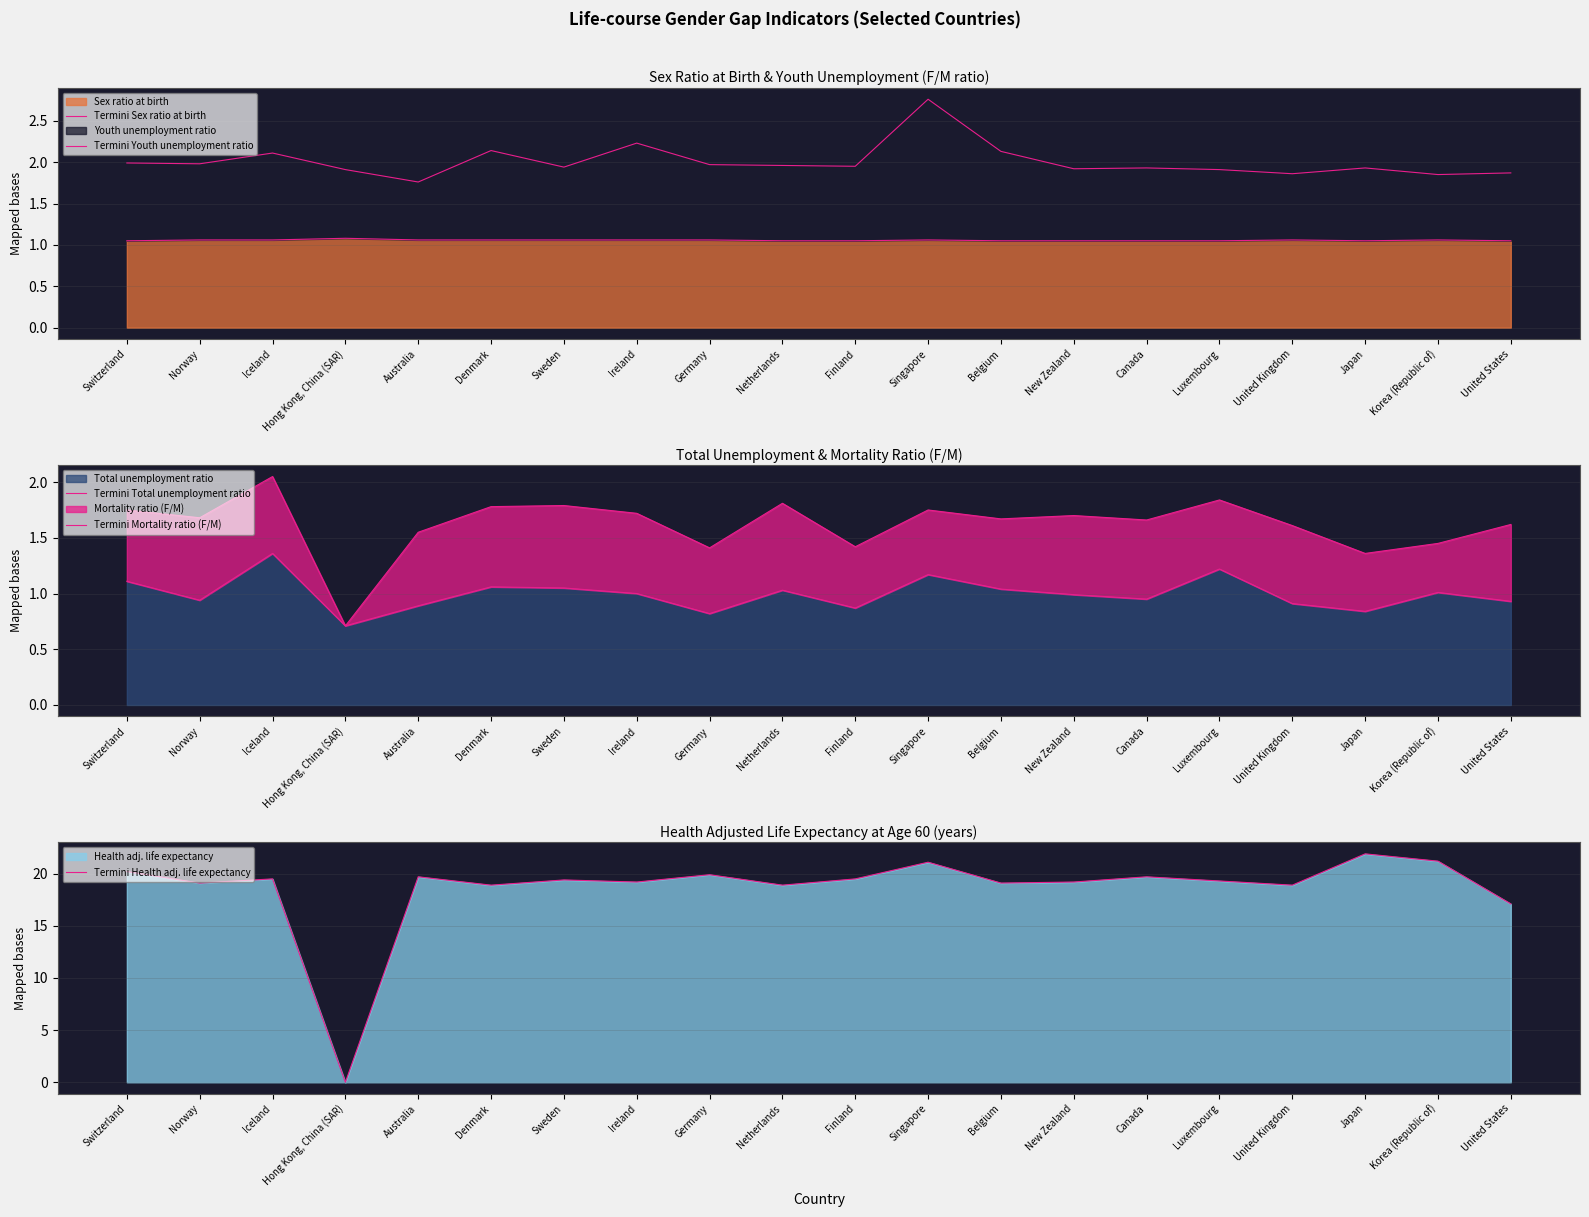

List the labels in order of Termini Health adj. life expectancy value, largest first.

Japan, Korea (Republic of), Singapore, Switzerland, Germany, Australia, Canada, Iceland, Finland, Sweden, Luxembourg, Ireland, New Zealand, Norway, Belgium, Denmark, Netherlands, United Kingdom, United States, Hong Kong, China (SAR)